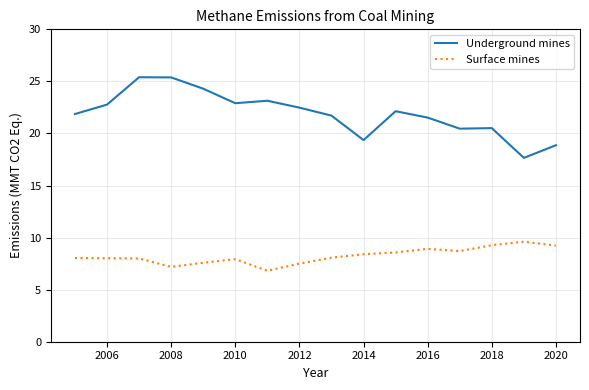

Which series has the widest spread of values?

Underground mines